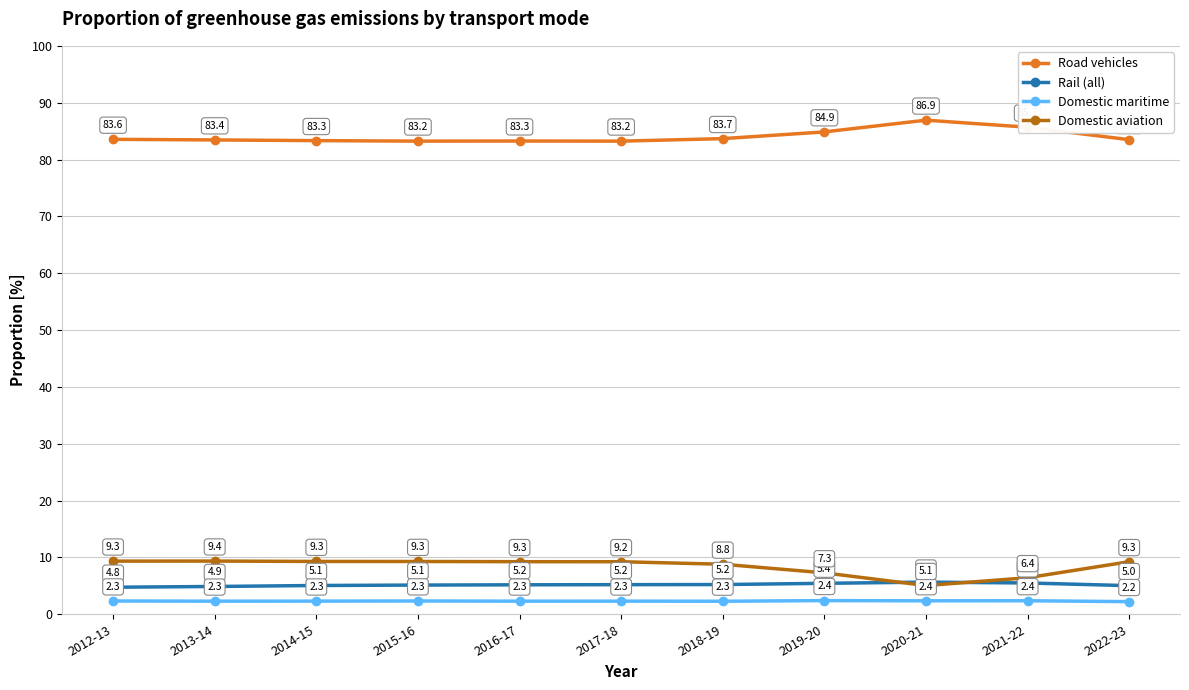

Count the Domestic maritime values in the range 2 to 3.

11